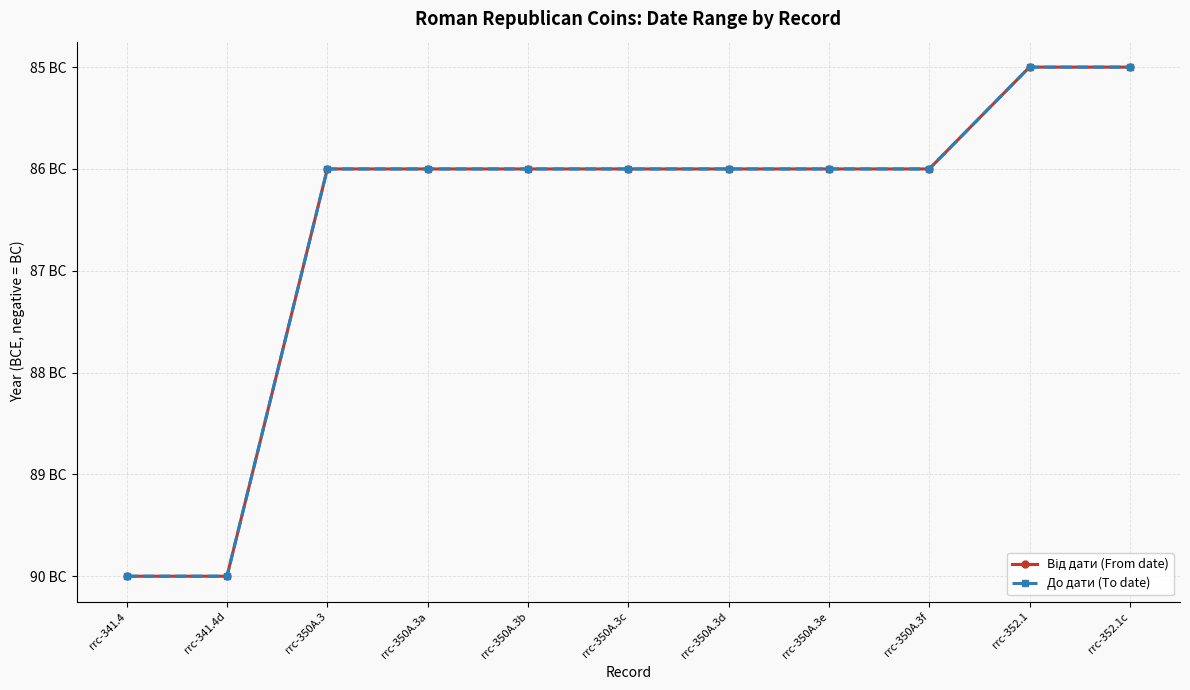

How many categories are shown in the chart?

11